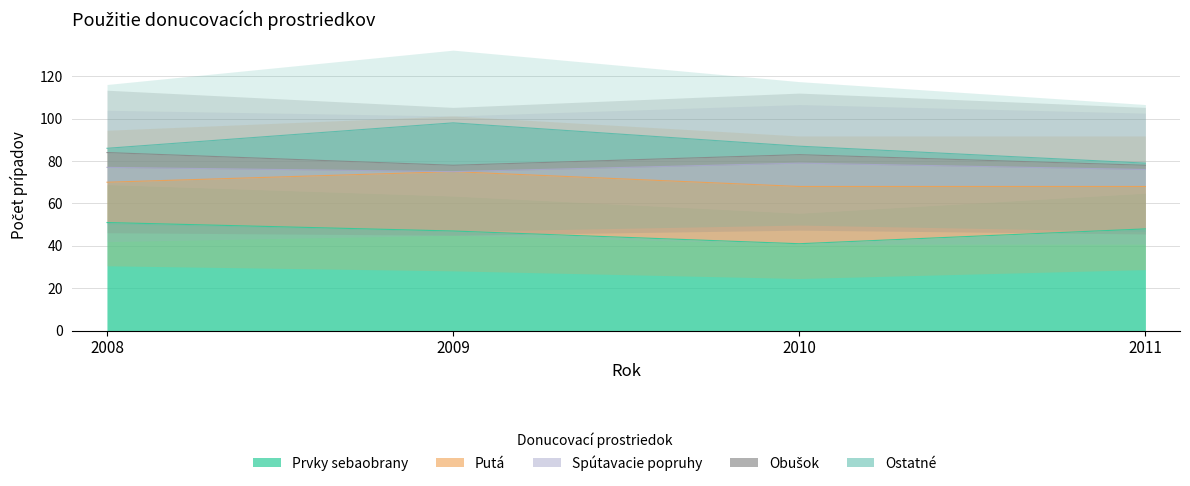

Does the chart have visible grid lines?

Yes